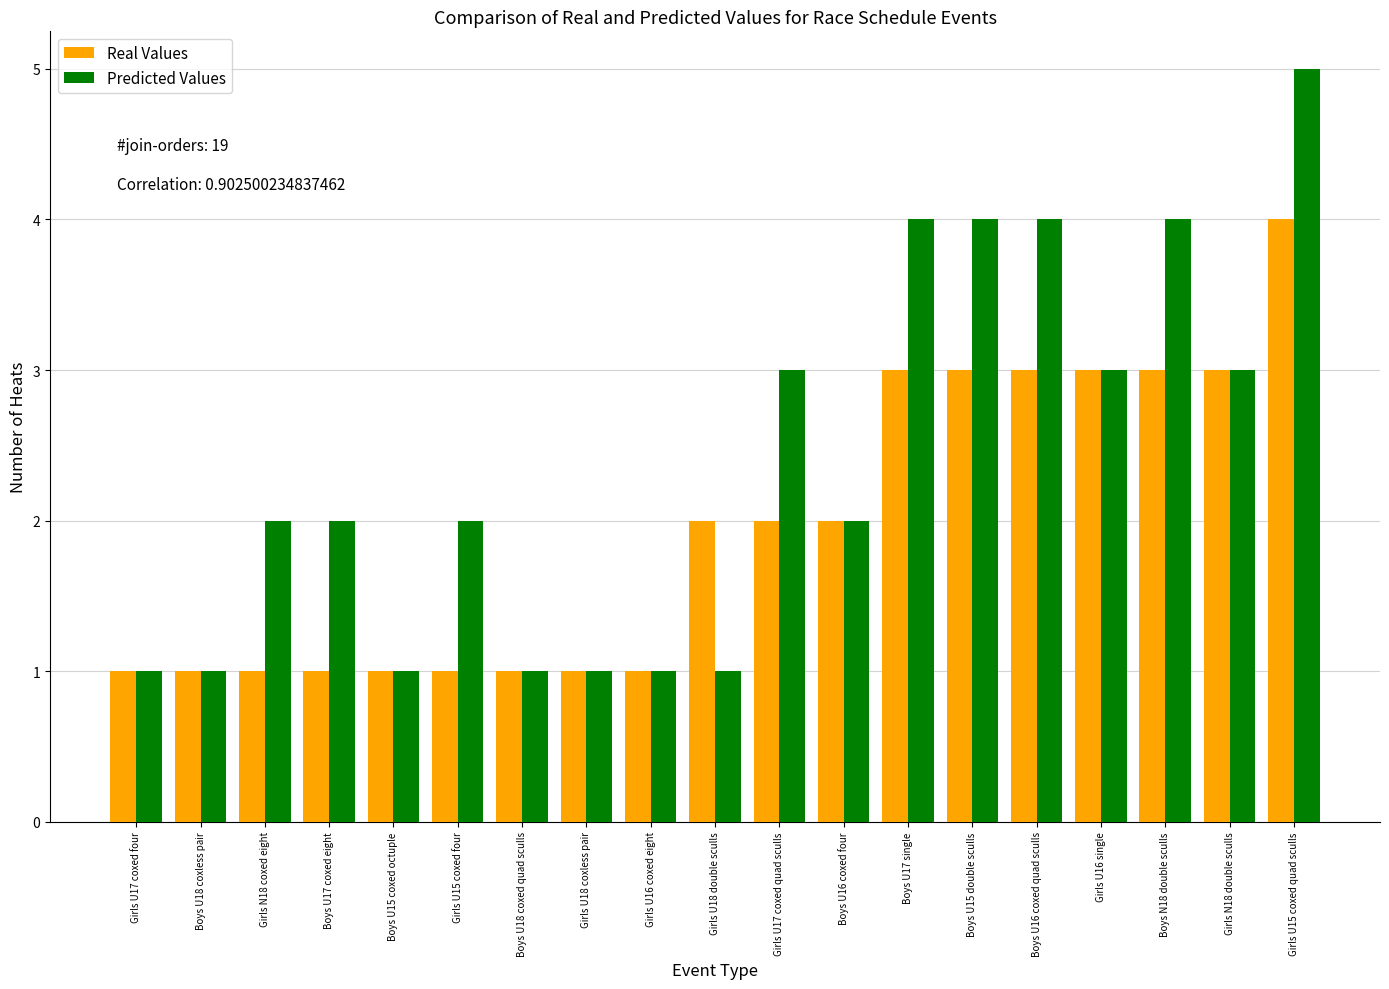

Between Girls U17 coxed four and Boys N18 double sculls, which series saw the biggest shift?

Predicted Values